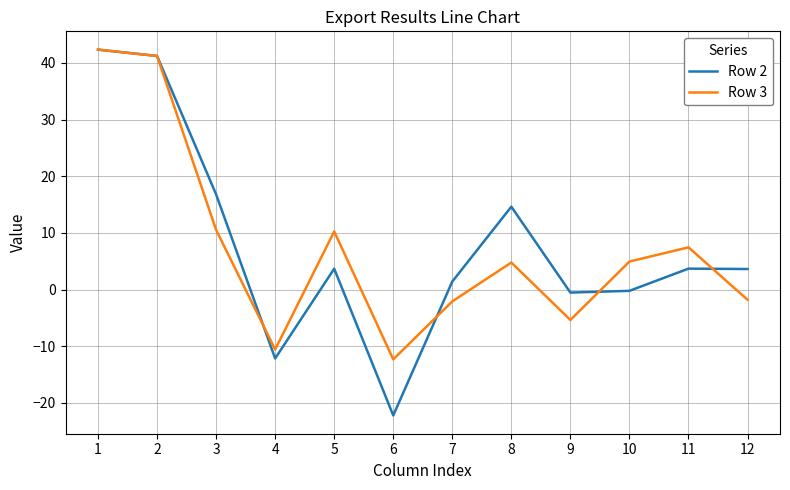

Where does the Row 2 series first go above 3?

1